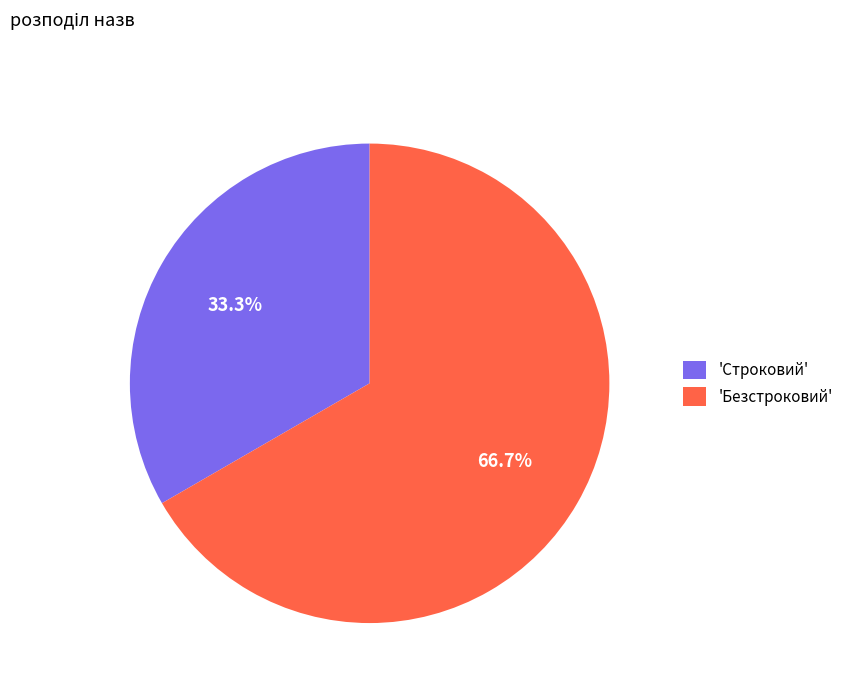

To the nearest percent, what is the average slice percentage?

50%